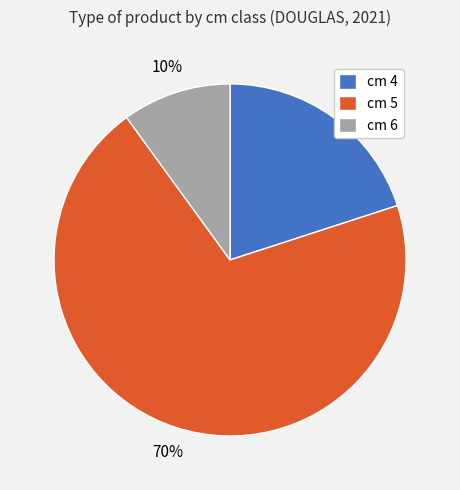

Rank the categories by value from highest to lowest.

cm 5, cm 4, cm 6